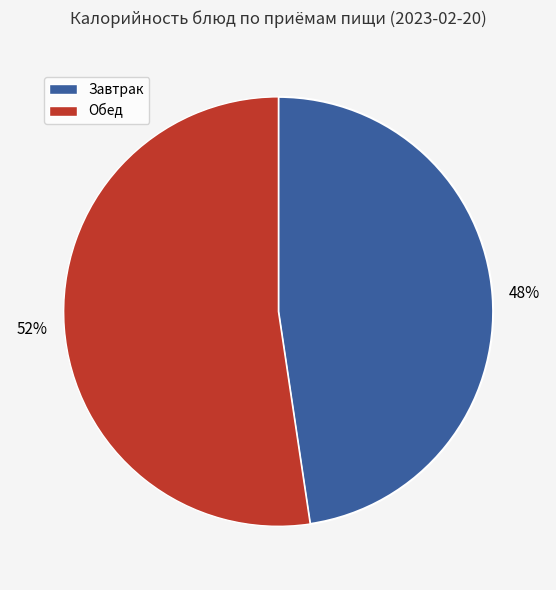

To the nearest percent, what is the average slice percentage?

50%